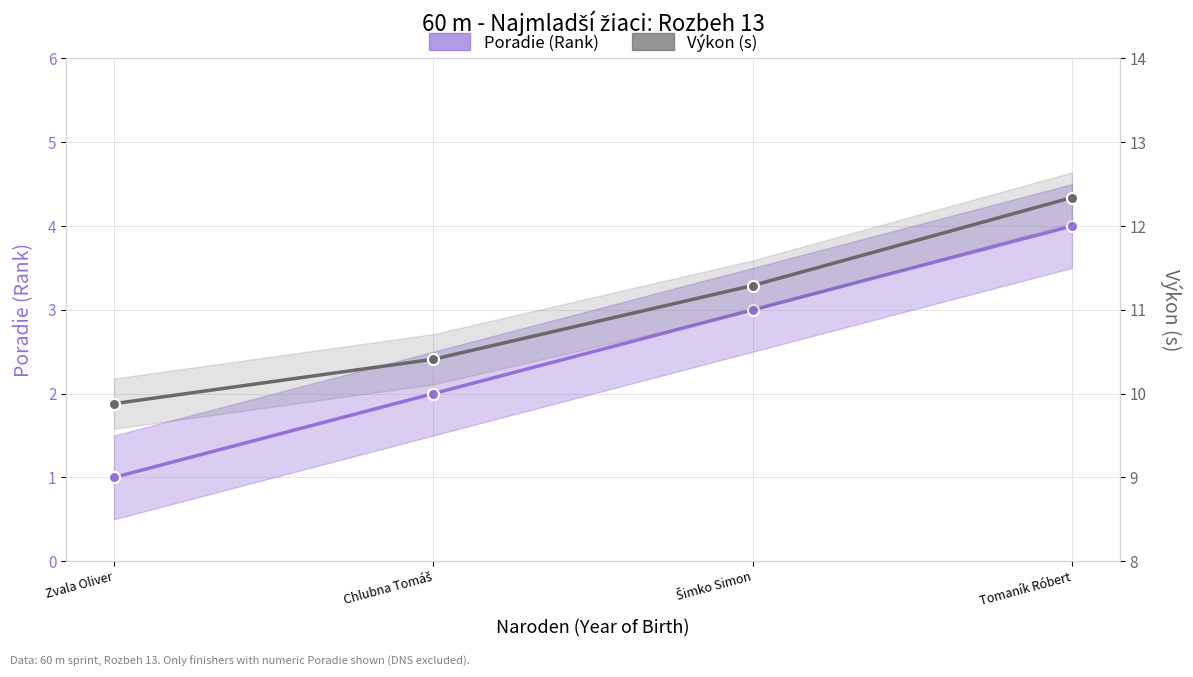

The value of Výkon (s) at Zvala Oliver is 9.9. True or false?

True